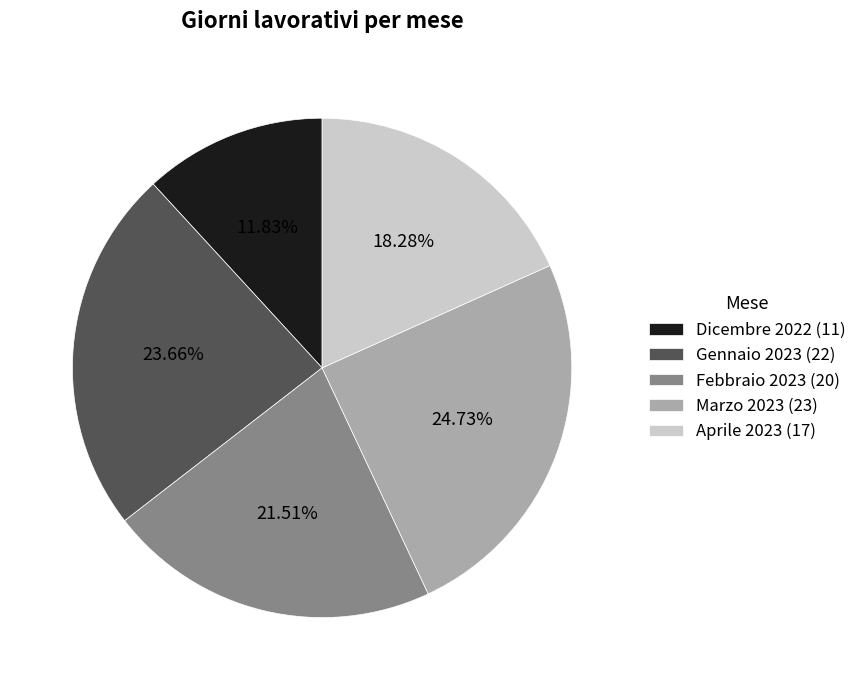

Which has a higher value, Febbraio 2023 or Aprile 2023?

Febbraio 2023